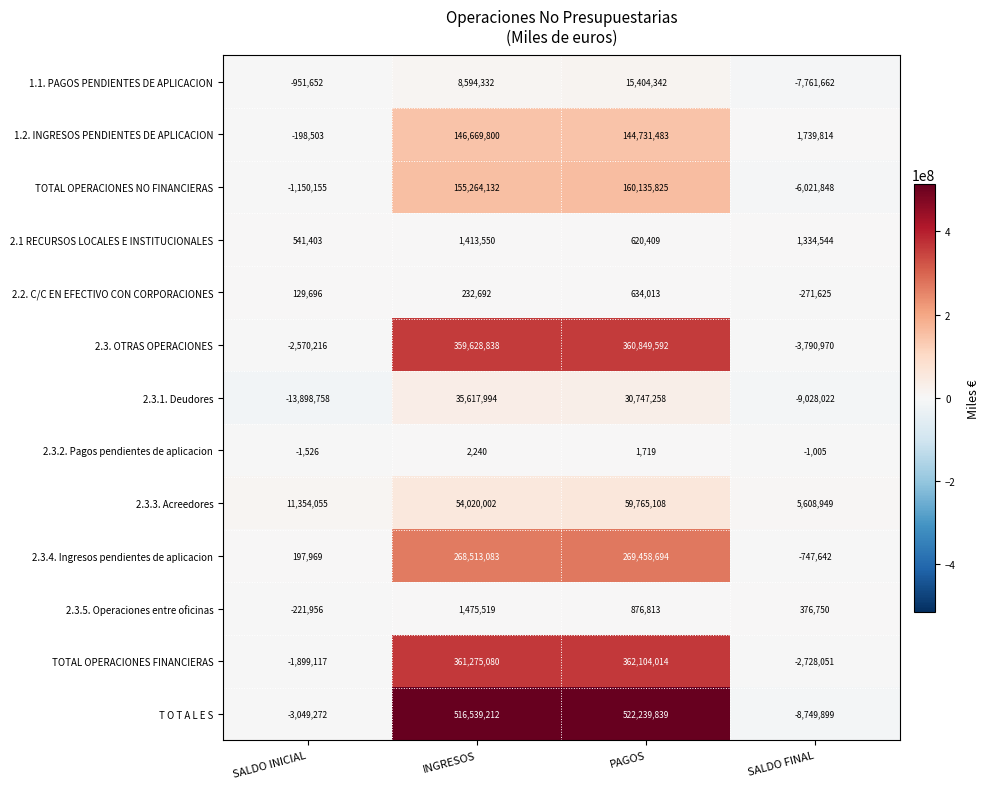

Count the 2.3.2. Pagos pendientes de aplicacion values in the range -1005 to 2240.

3